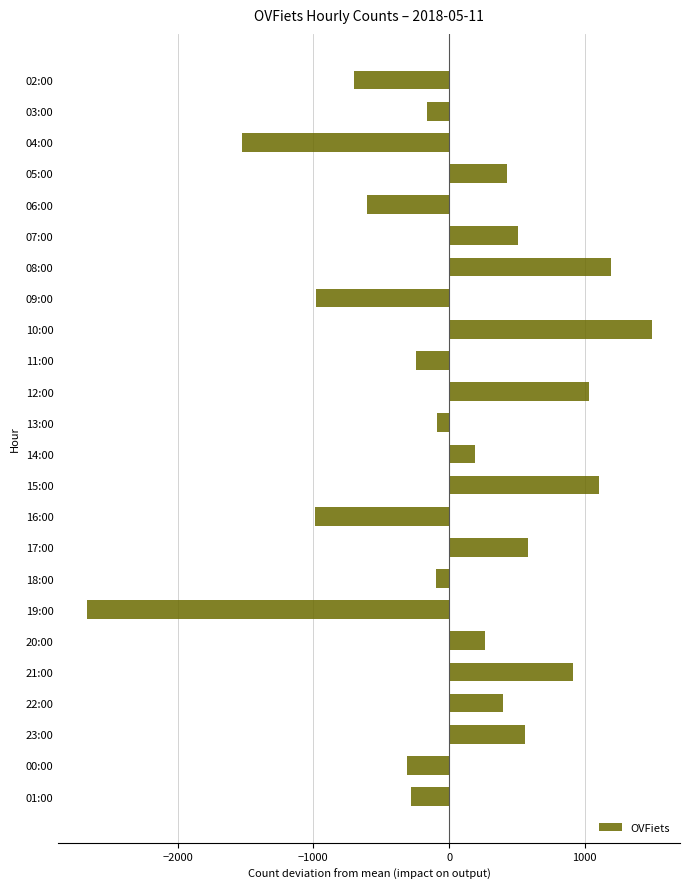

What is the difference between the maximum and minimum values?

4165.0